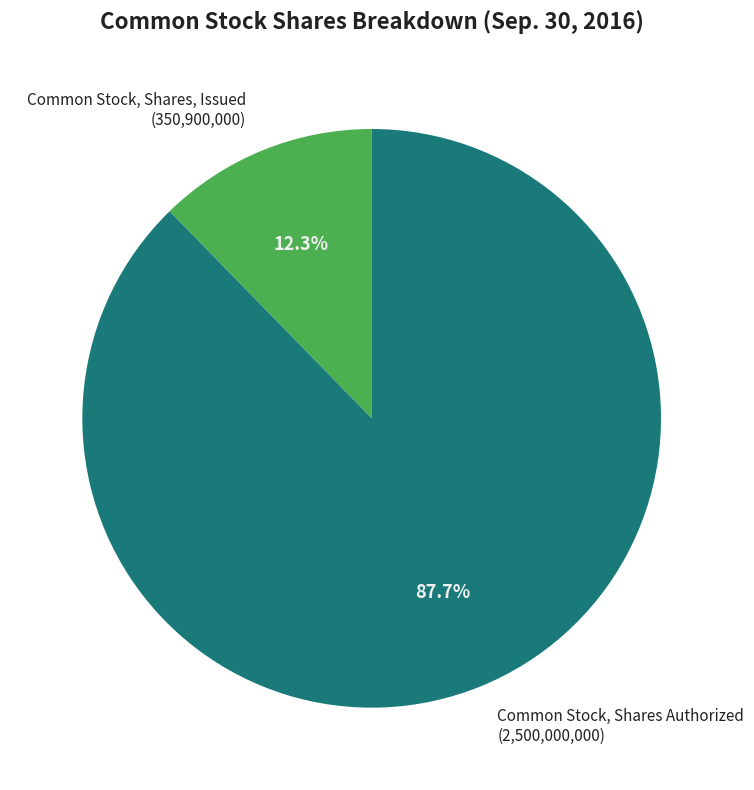

Combined, do Common Stock, Shares, Issued and Common Stock, Shares Authorized account for over 50%?

Yes